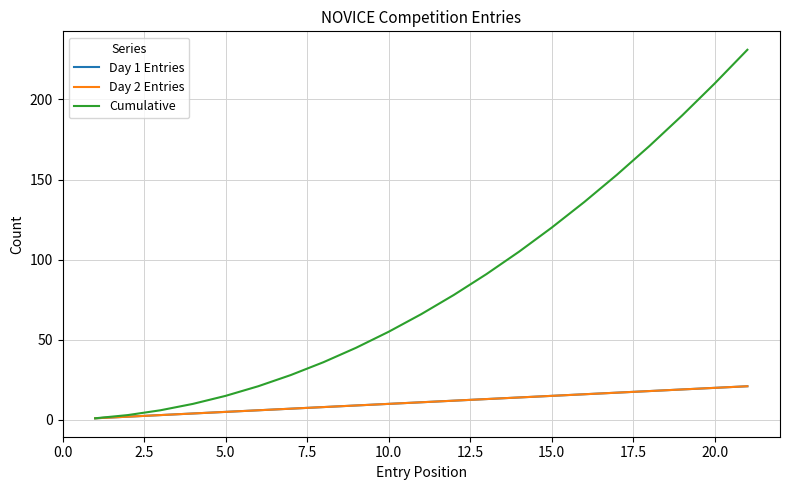

Is this an area chart (filled region under the line)?

No